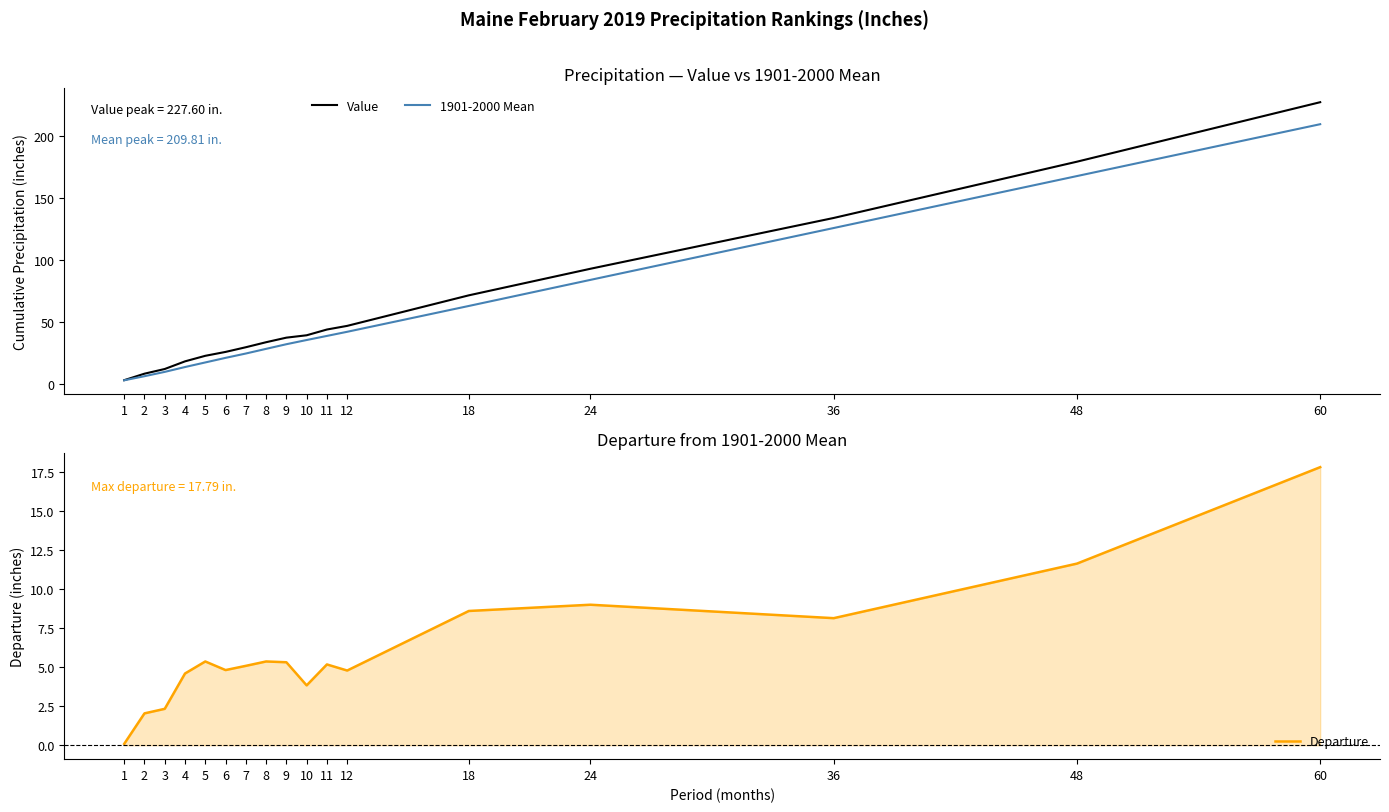

Which series changed the most between 6 and 8?

Value